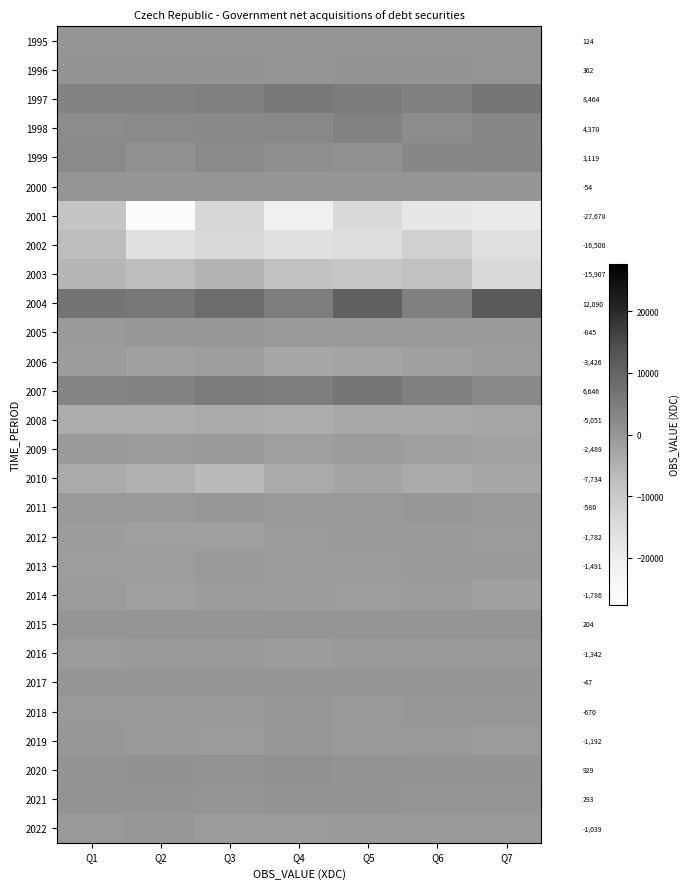

Which series has the largest total across all categories?

2004